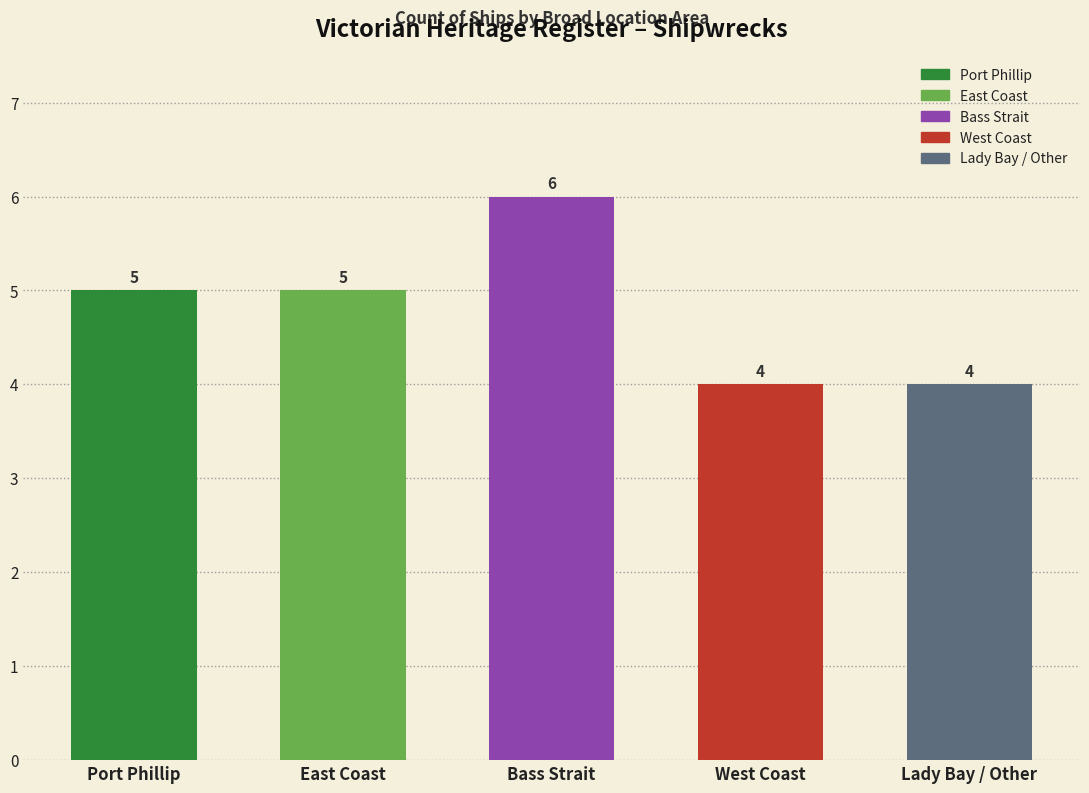

How many bars are there in total?

5